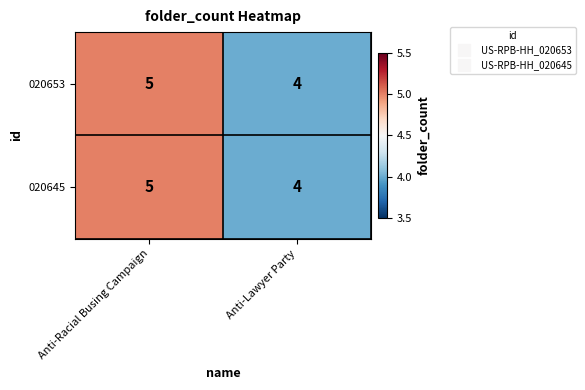

Reading left to right, list all the values displayed in this chart.

020653: Anti-Racial Busing Campaign=5	Anti-Lawyer Party=4
020645: Anti-Racial Busing Campaign=5	Anti-Lawyer Party=4